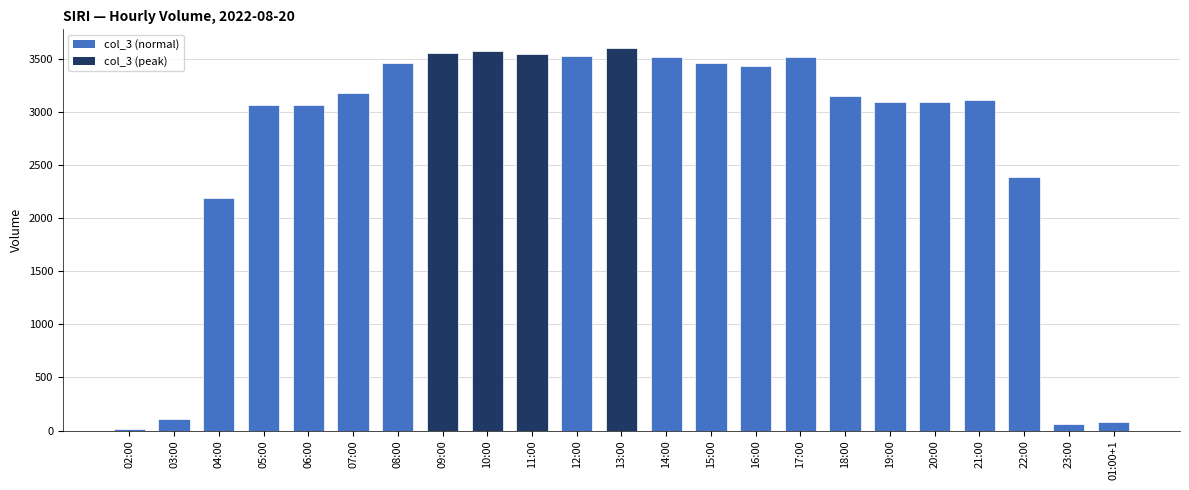

The chart shows a value of 5571 at 12:00. True or false?

False